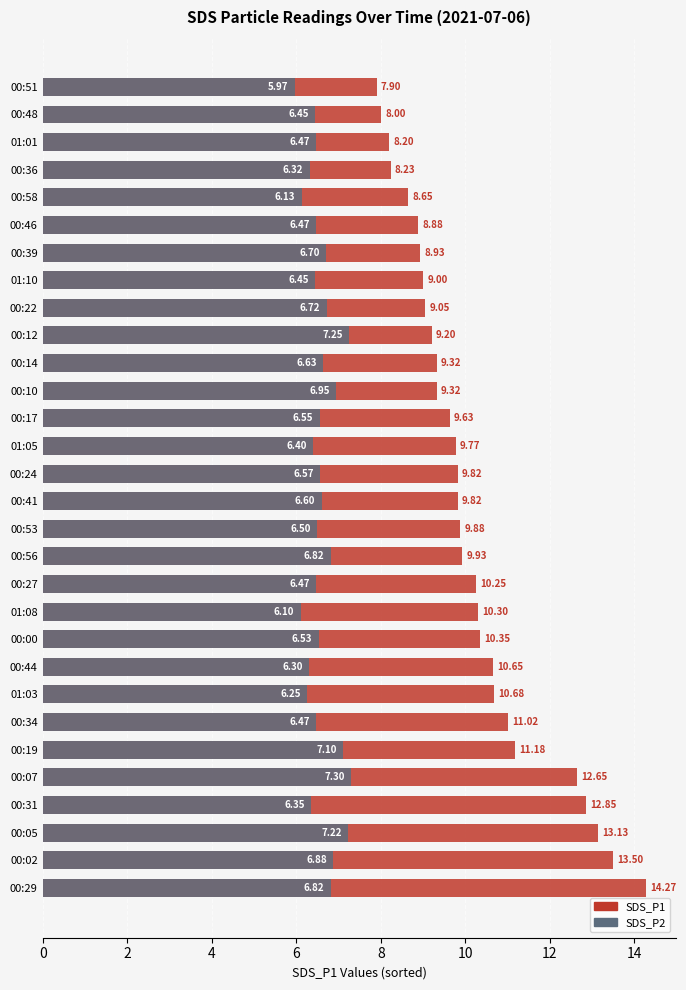

Reading right to left, extract all data points from this chart.

SDS_P1: 7.9	8.0	8.2	8.2	8.7	8.9	8.9	9.0	9.1	9.2	9.3	9.3	9.6	9.8	9.8	9.8	9.9	9.9	10.2	10.3	10.3	10.7	10.7	11.0	11.2	12.7	12.8	13.1	13.5	14.3
SDS_P2: 6.0	6.5	6.5	6.3	6.1	6.5	6.7	6.5	6.7	7.2	6.6	7.0	6.5	6.4	6.6	6.6	6.5	6.8	6.5	6.1	6.5	6.3	6.2	6.5	7.1	7.3	6.3	7.2	6.9	6.8